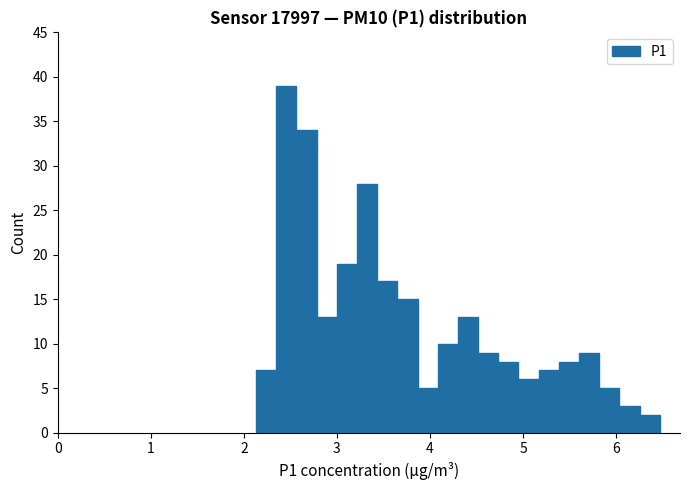

Around what value on the x-axis is the tallest bar? Give the approximate position of its centre, as read against the axis.

2.5